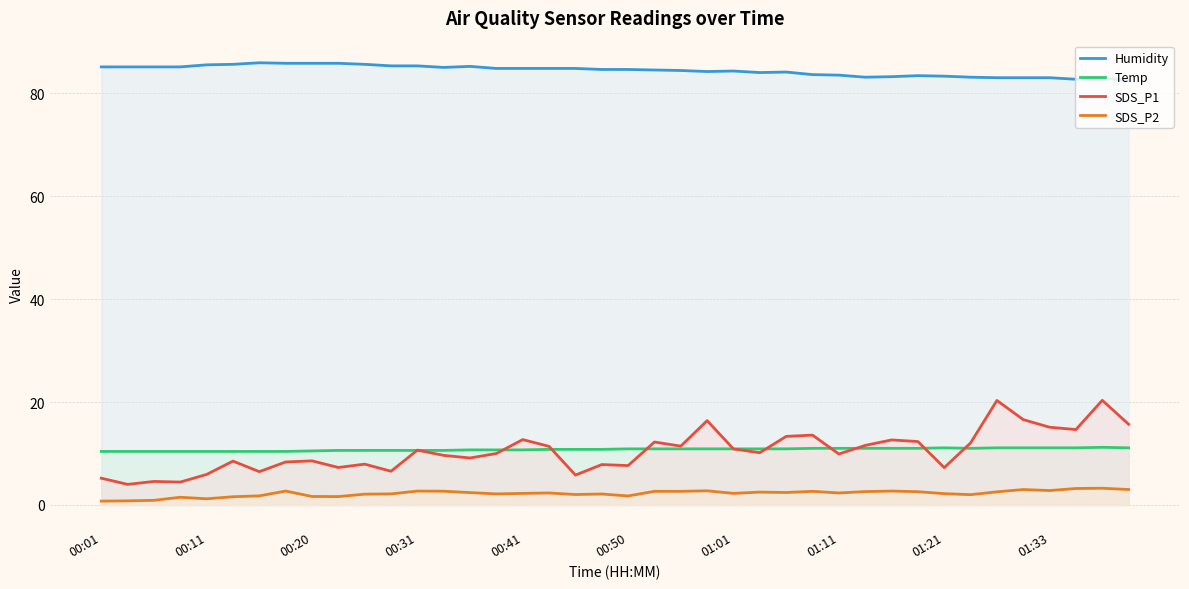

Which series has the largest total across all categories?

Humidity